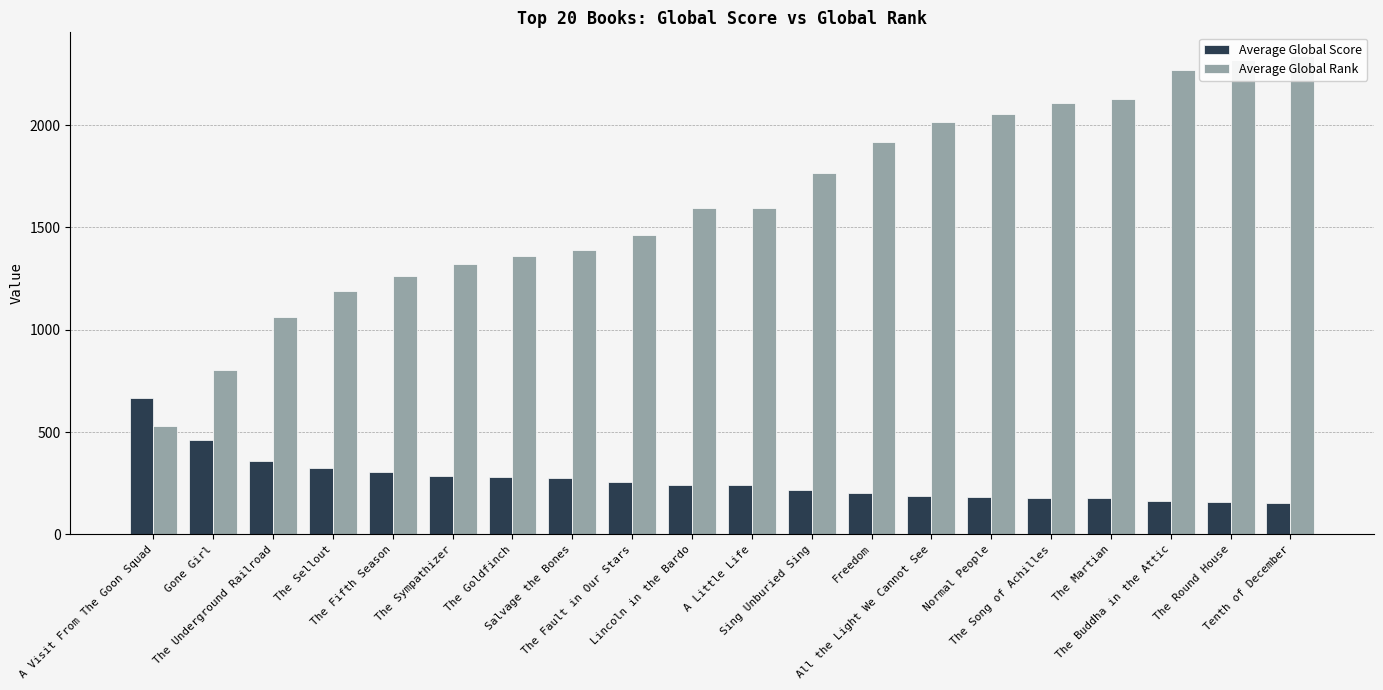

What is the highest value of the Average Global Rank series?

2336